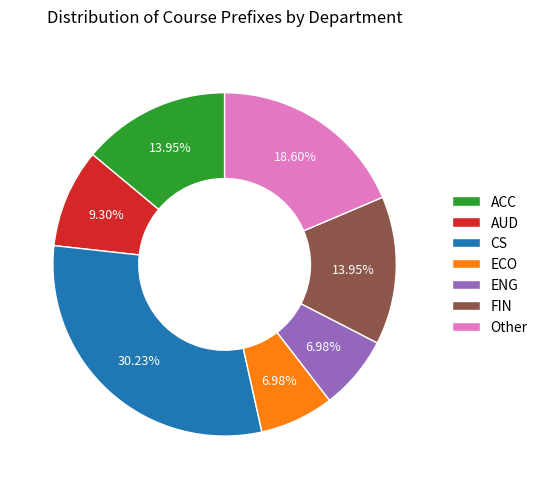

How many segments does this pie chart have?

7